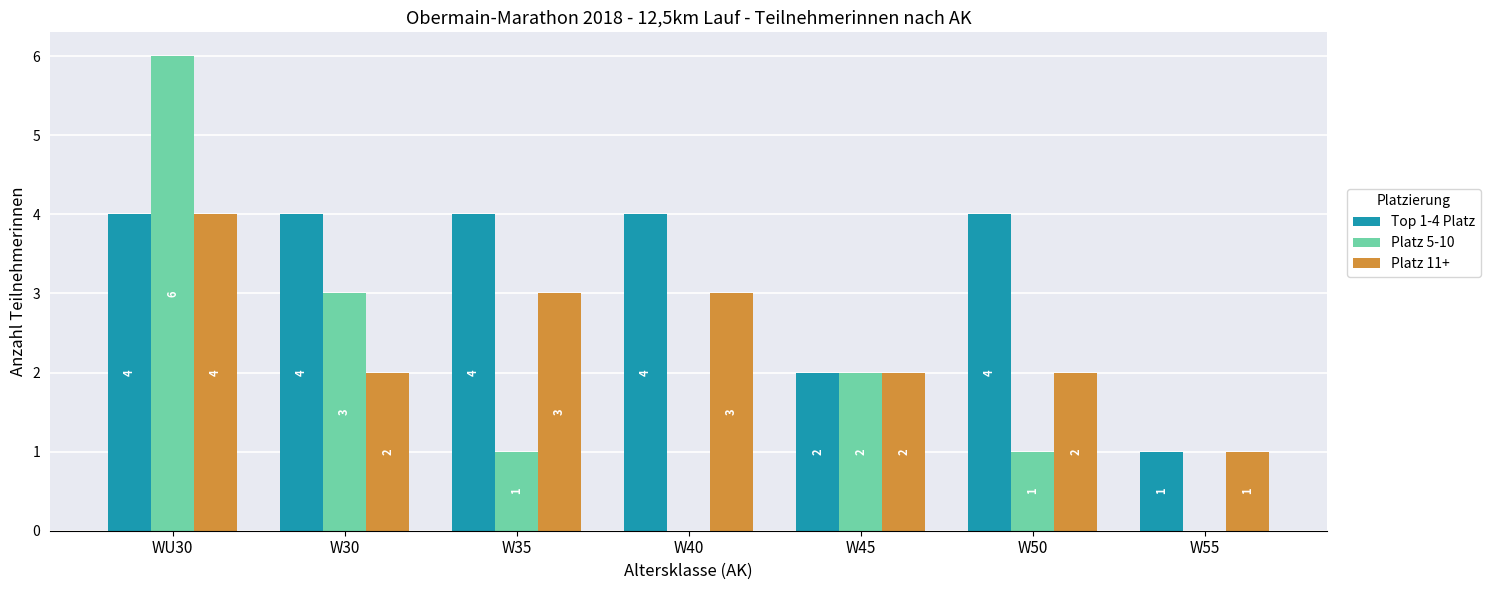

What is the sum of all Platz 11+ values?

17